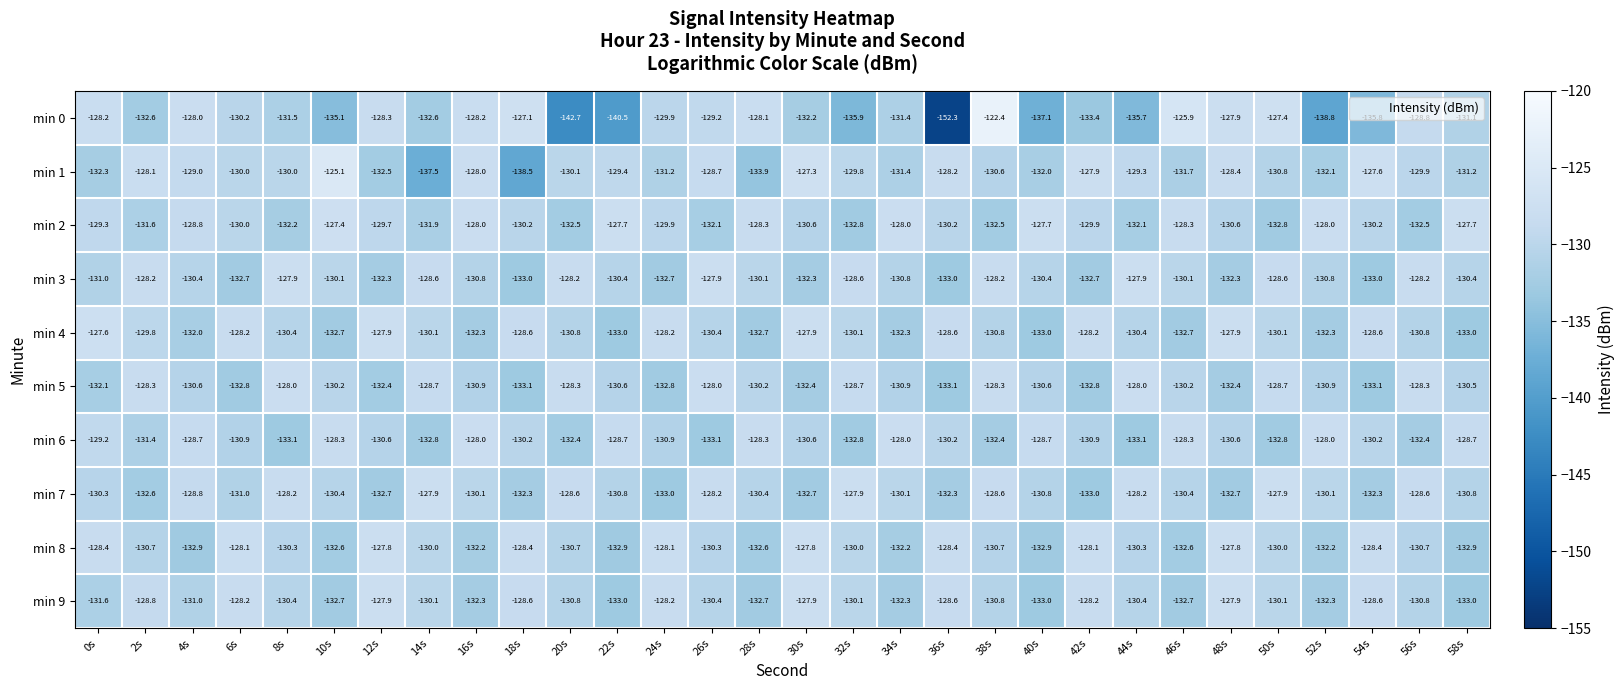

At which label does min 8 first exceed -130?

0s